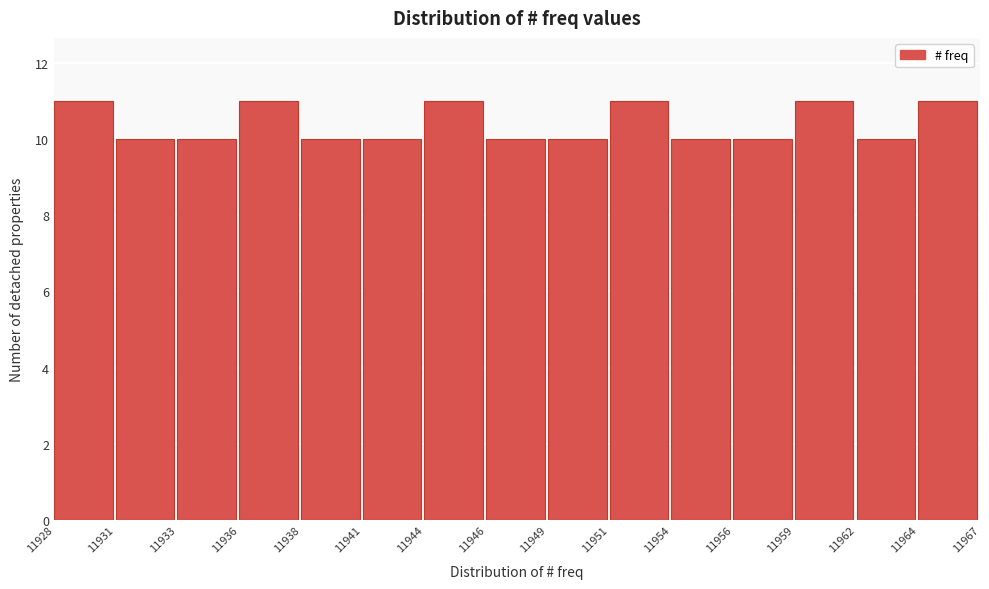

Reading left to right, what are all the values shown in this chart?

11	10	10	11	10	10	11	10	10	11	10	10	11	10	11